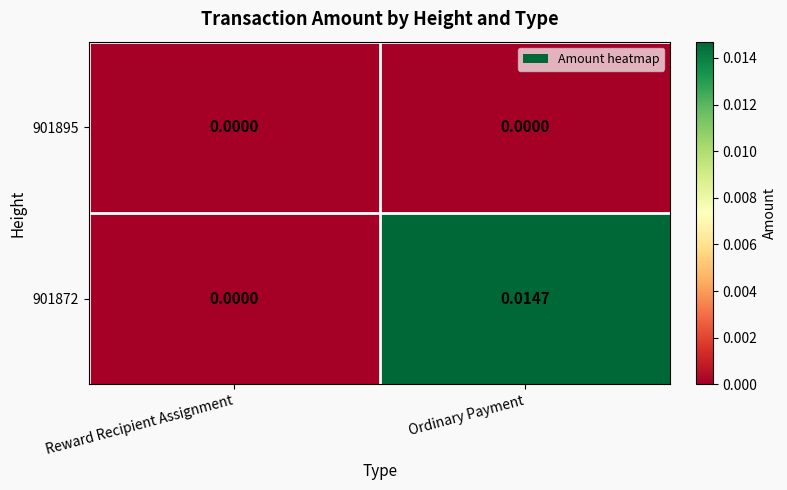

Which category has the highest value in the 901872 series?

Ordinary Payment